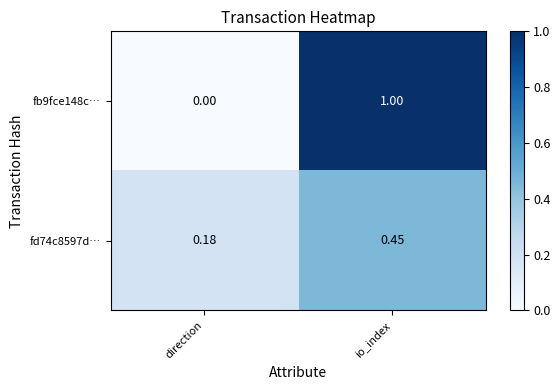

How many categories are shown in the chart?

2